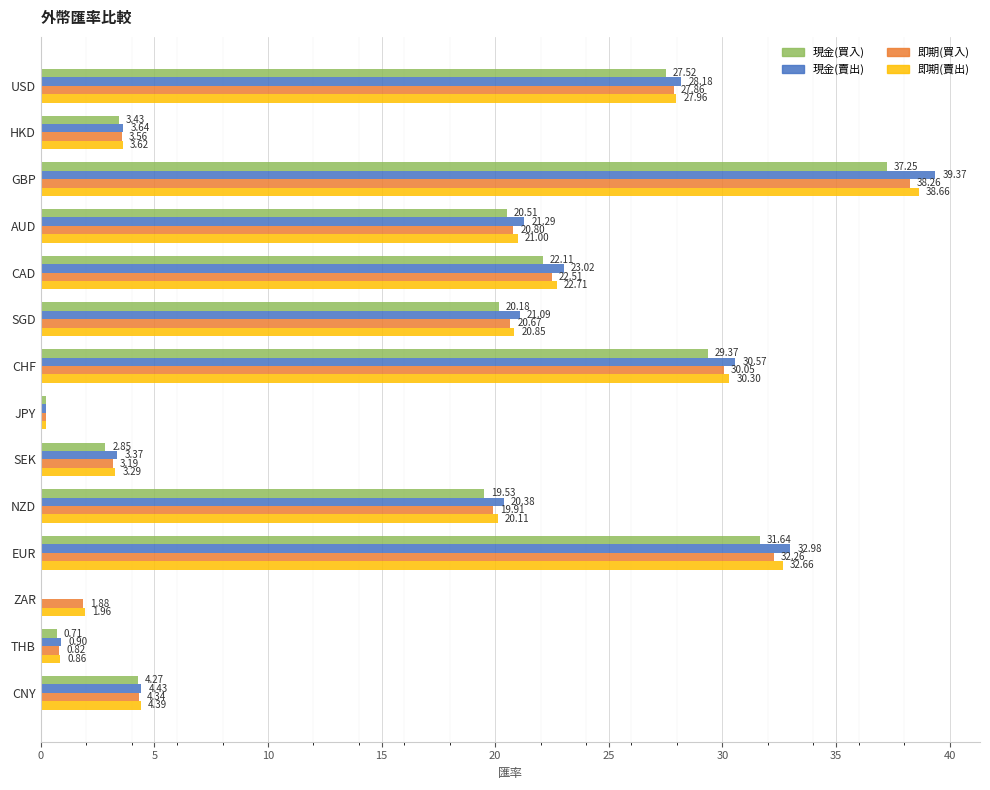

Which series has the widest spread of values?

現金(賣出)